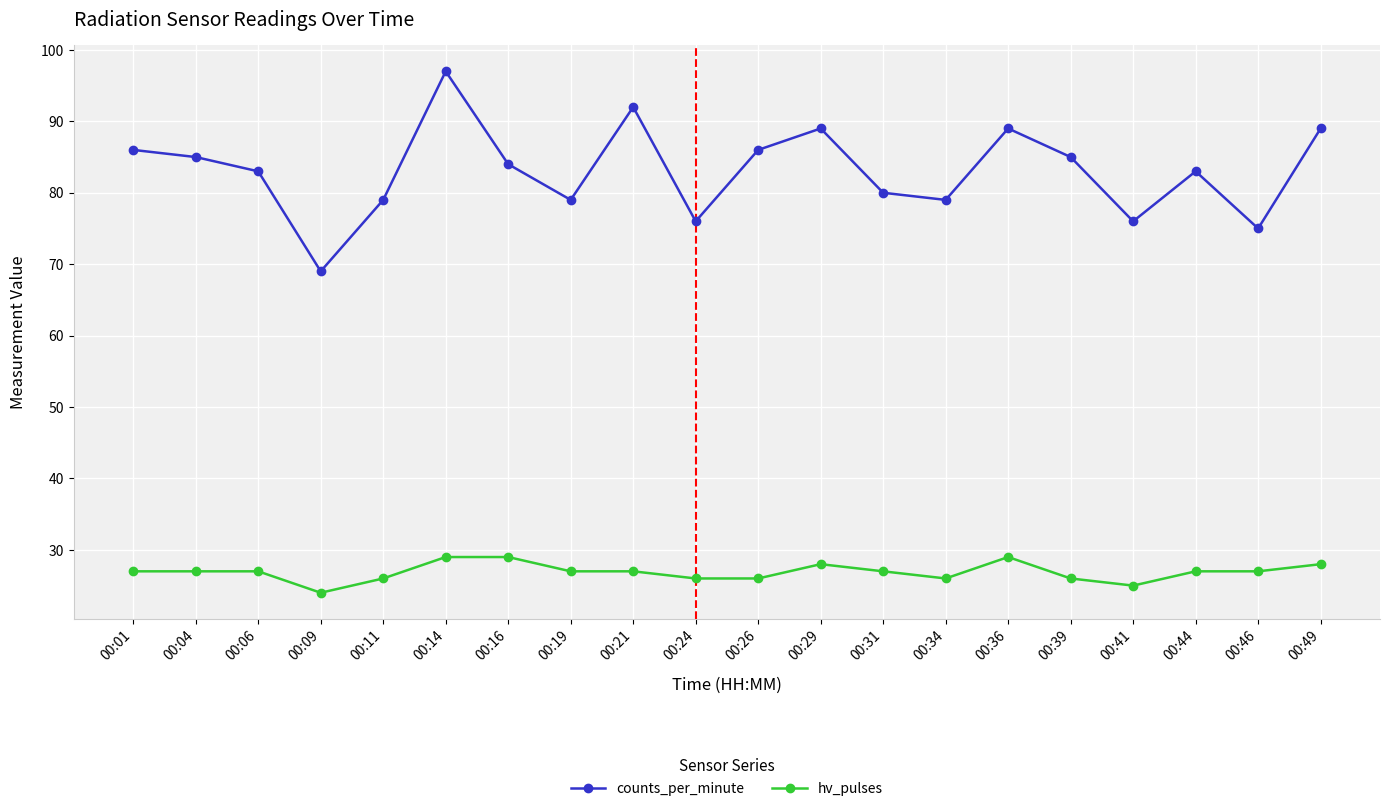

How many series are shown in this chart?

2